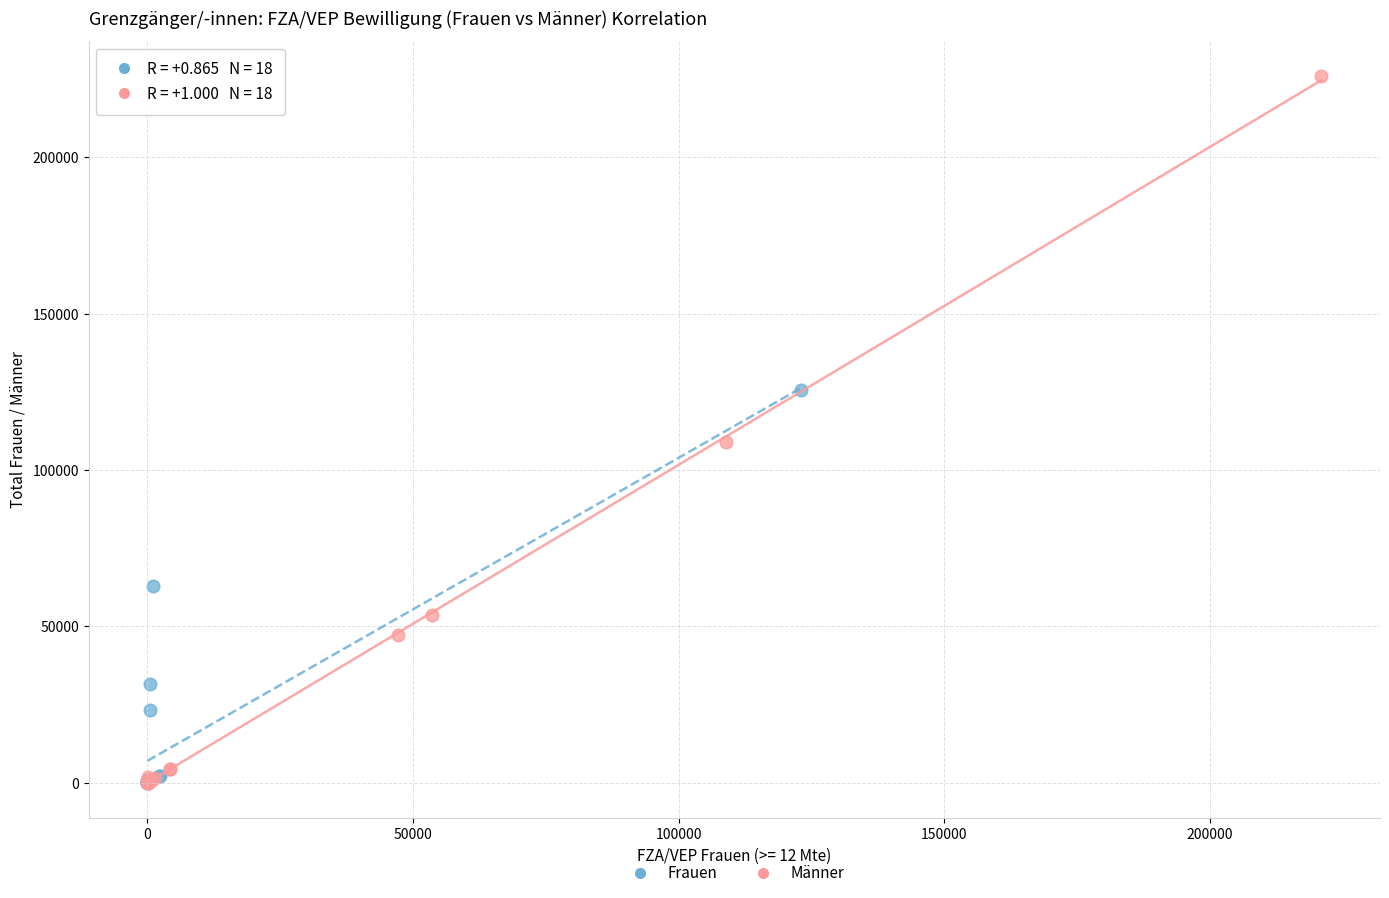

Which series reaches the maximum Y coordinate?

Männer